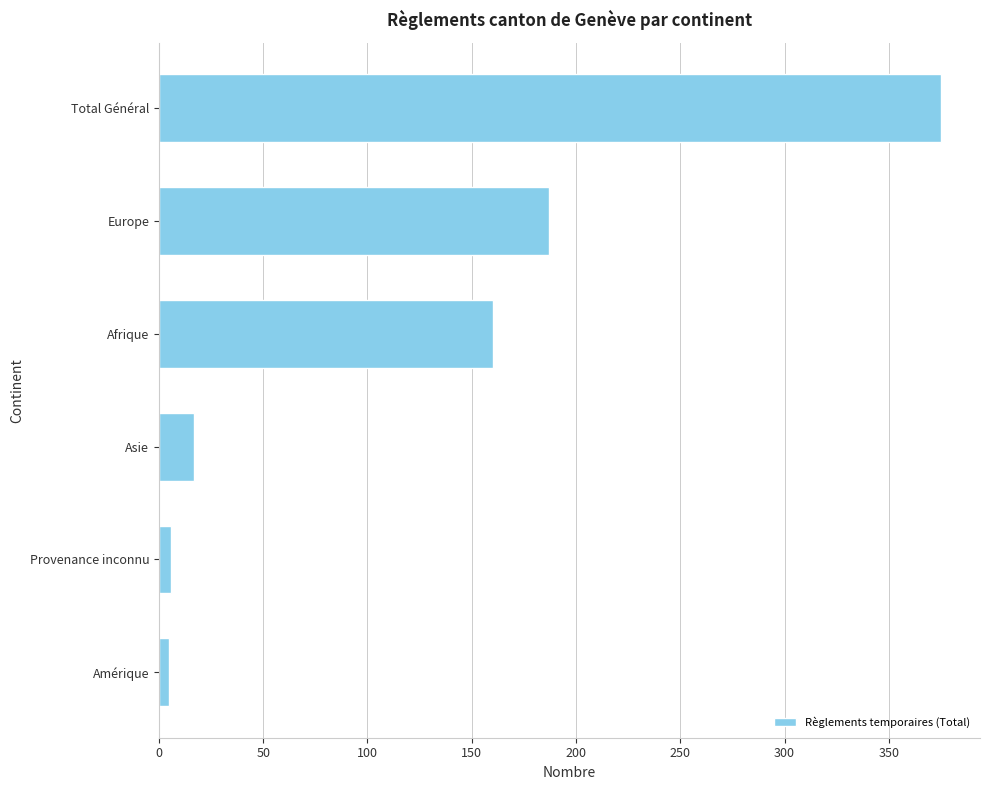

What is the change in value from Total Général to Europe?

-188